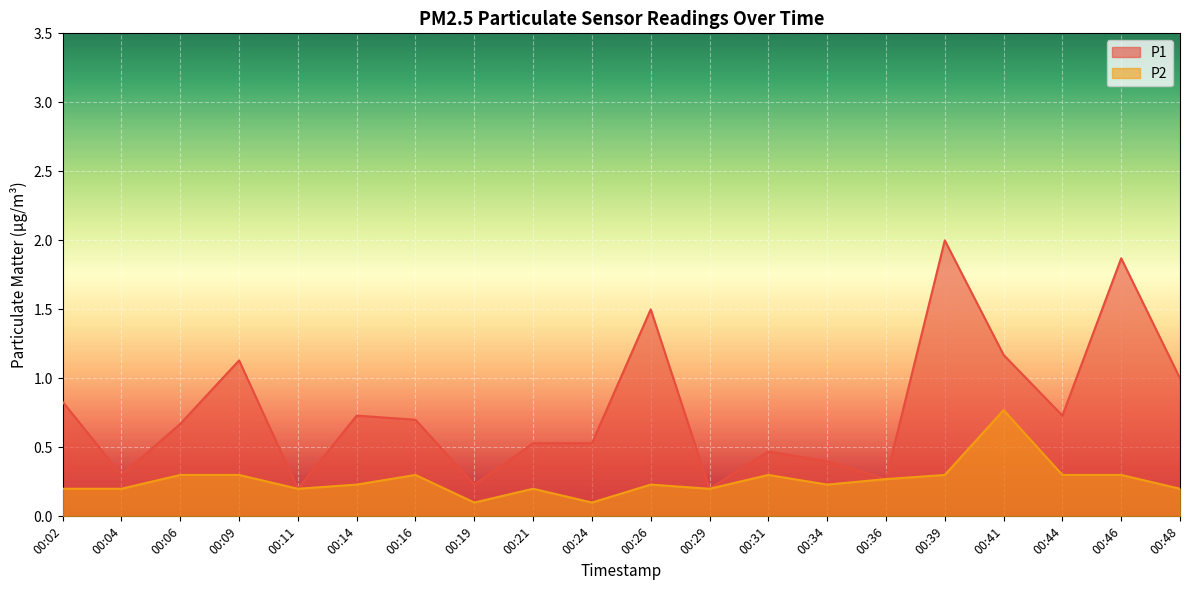

What is the sum of the P2 values at 00:36 and 00:48?

0.5